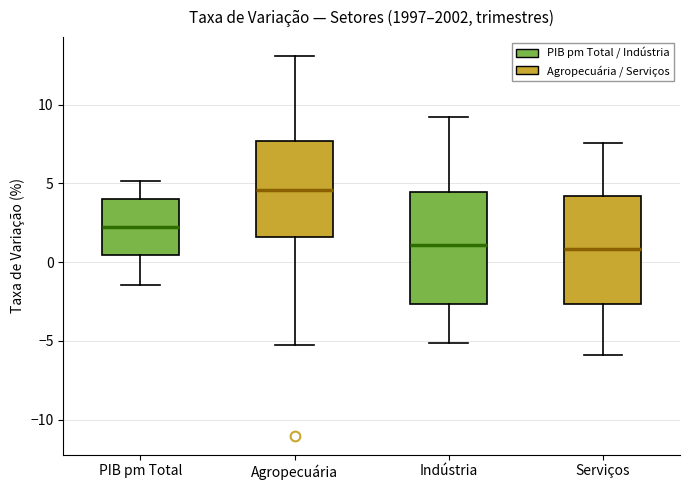

Reading left to right, transcribe this box plot: for each box, give where its median line is, the range the box spans, and where its two whiskers end, as read against the y-axis. The values are not printed on the chart, so give them approximately, as read against the axis.

PIB pm Total: median 2.0, box 0.5 to 4.0, whiskers -1.5 to 5.0
Agropecuária: median 4.5, box 1.5 to 7.5, whiskers -5.5 to 13.0
Indústria: median 1.0, box -2.5 to 4.5, whiskers -5.0 to 9.0
Serviços: median 1.0, box -2.5 to 4.0, whiskers -6.0 to 7.5